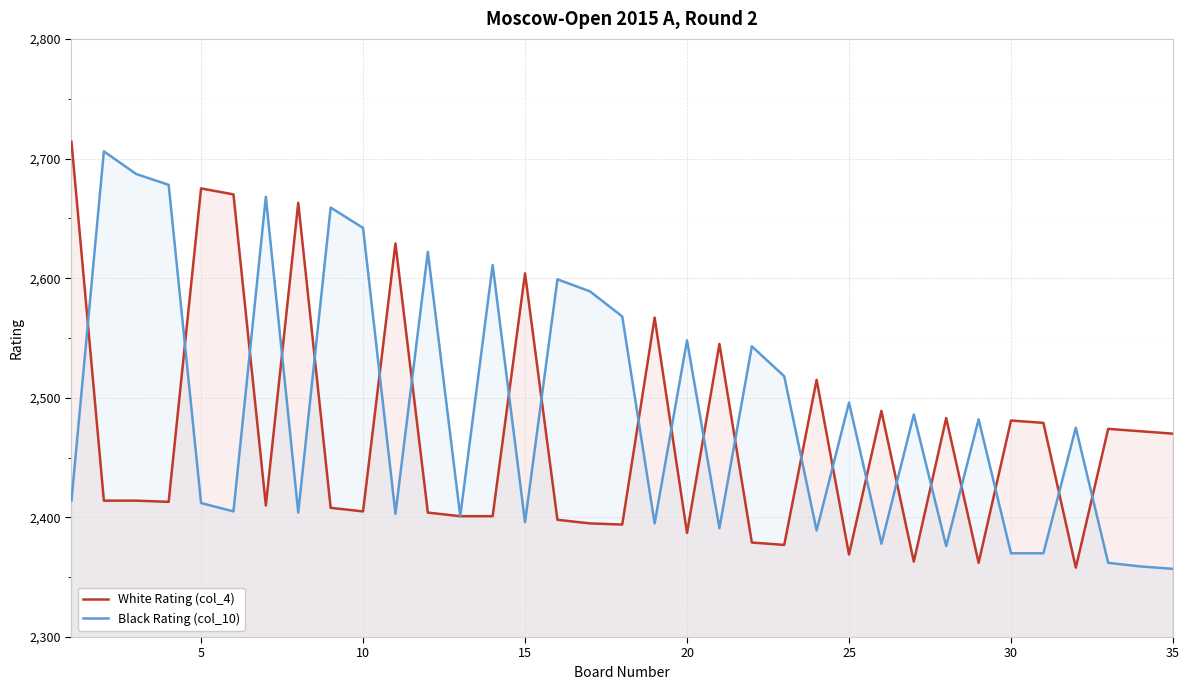

Which series has the largest total across all categories?

Black Rating (col_10)